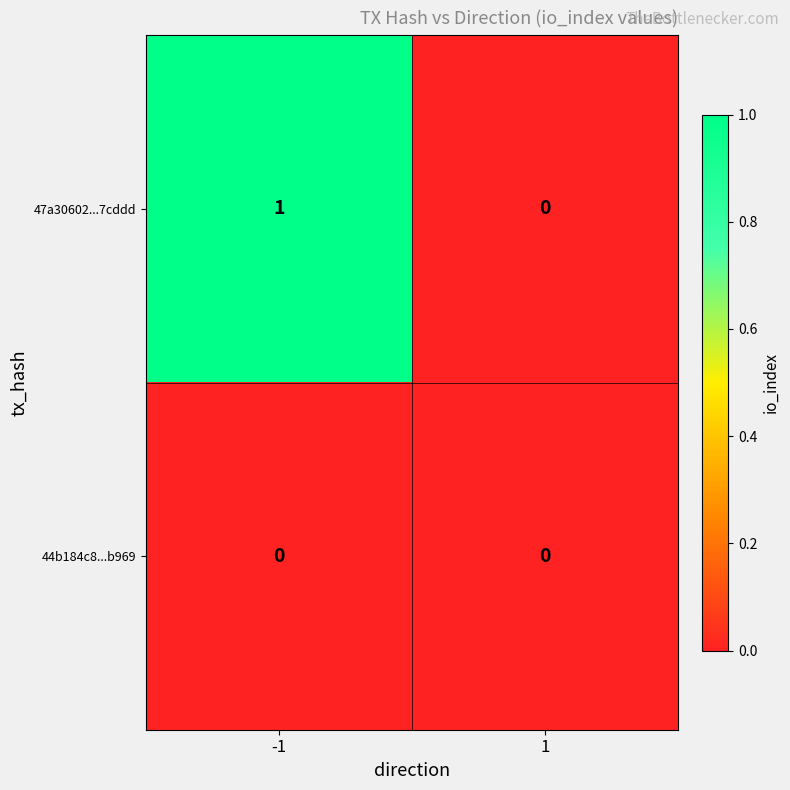

Between -1 and 1, which series saw the biggest shift?

47a30602...7cddd